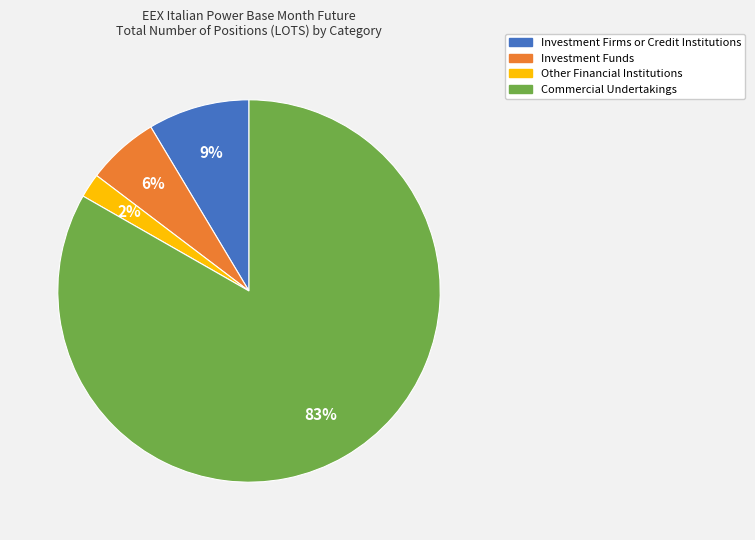

Is there a majority slice in this chart?

Yes